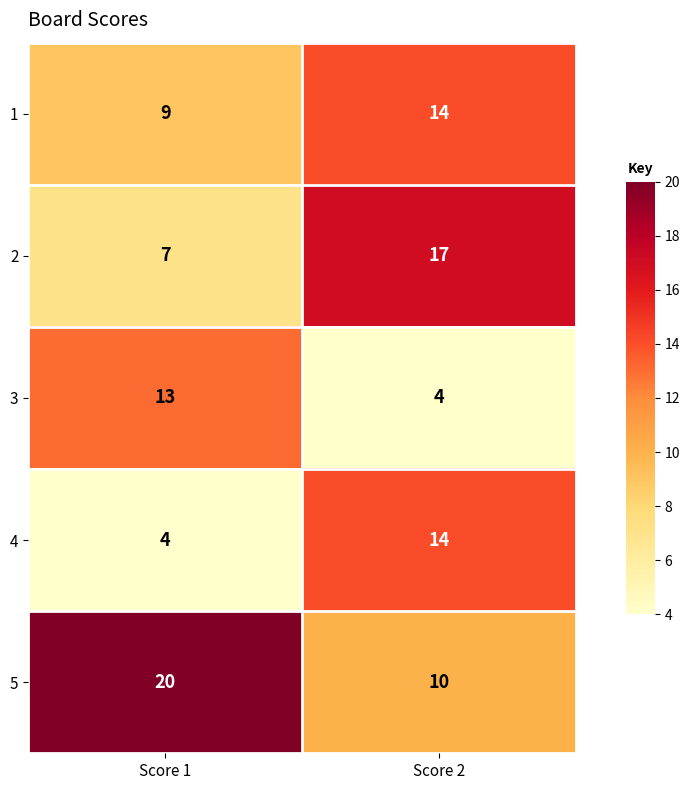

Count the number of categories in the chart.

2